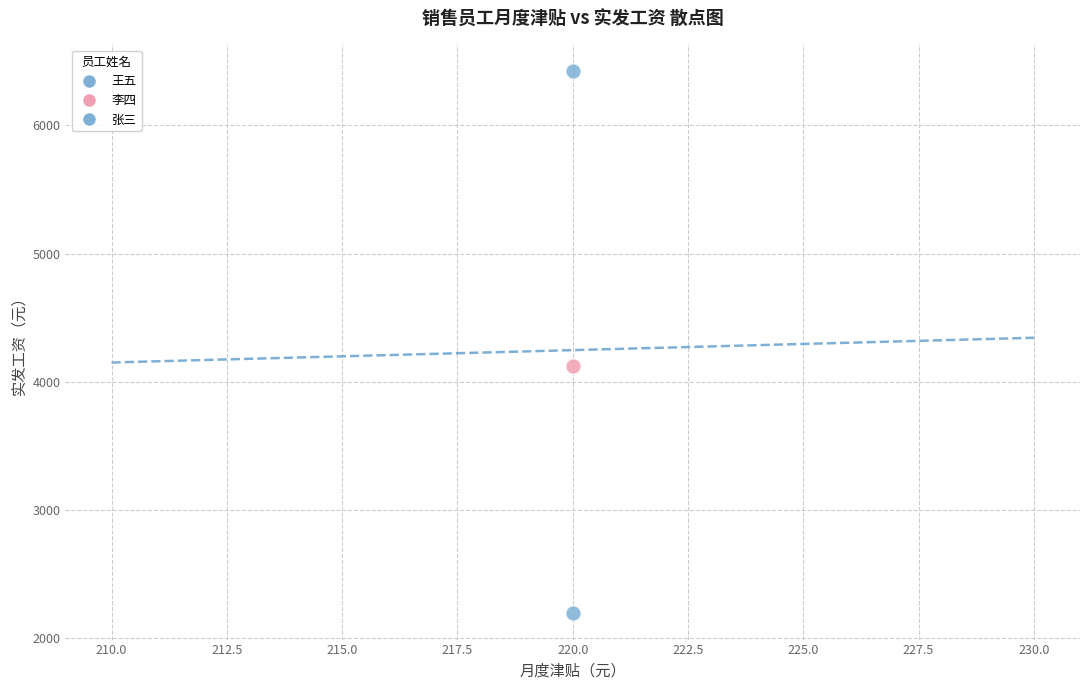

Count the number of points in this scatter plot.

3